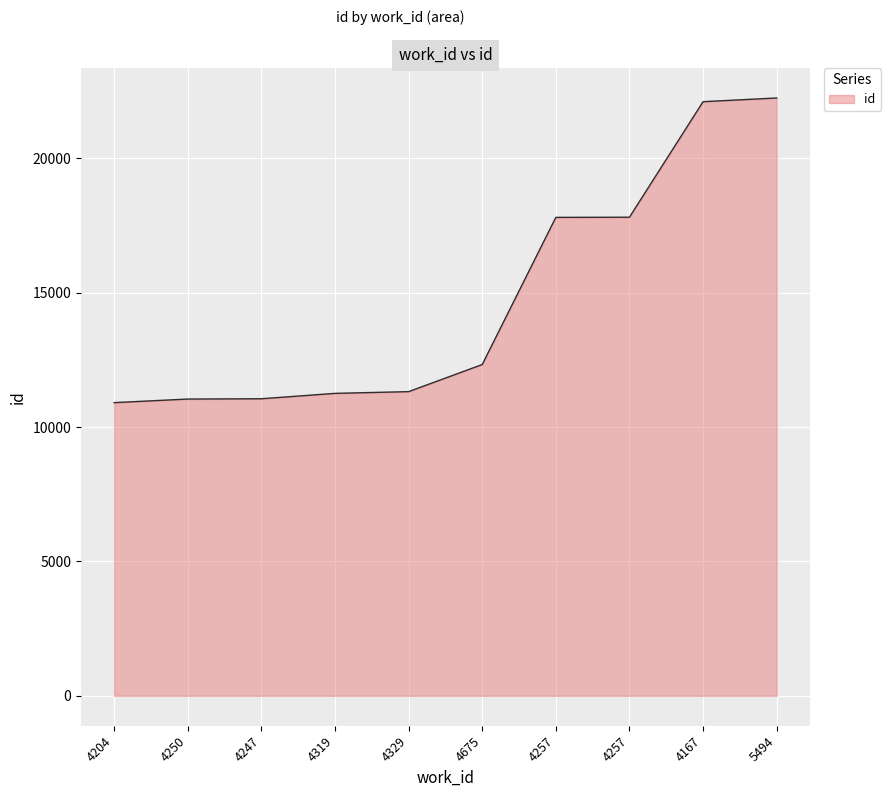

What is the change in value from 4329 to 4675?

+1009